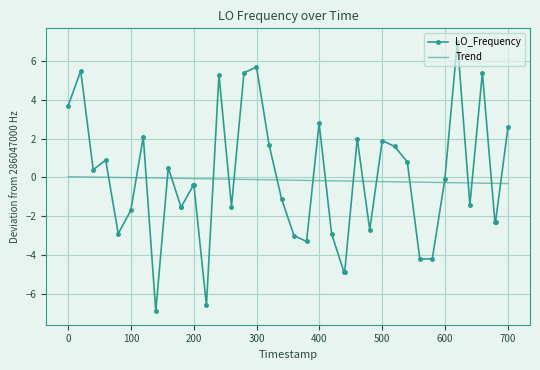

Which series has the largest range (max minus min)?

LO_Frequency